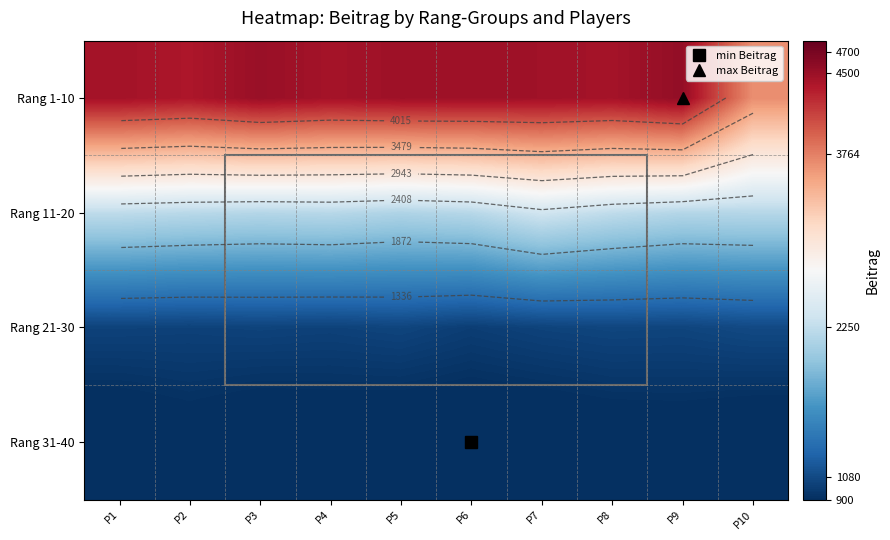

Which series has the largest total across all categories?

Rang 1-10